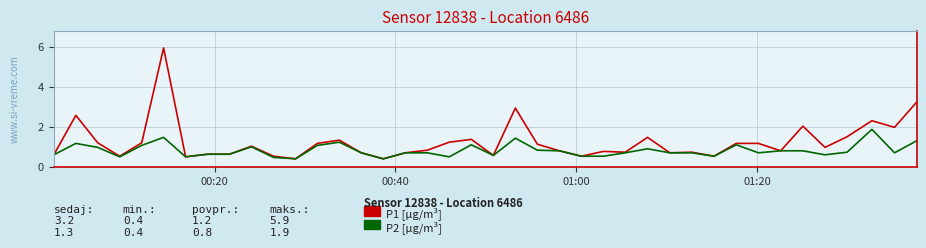

What is the minimum value shown in the chart?

0.4